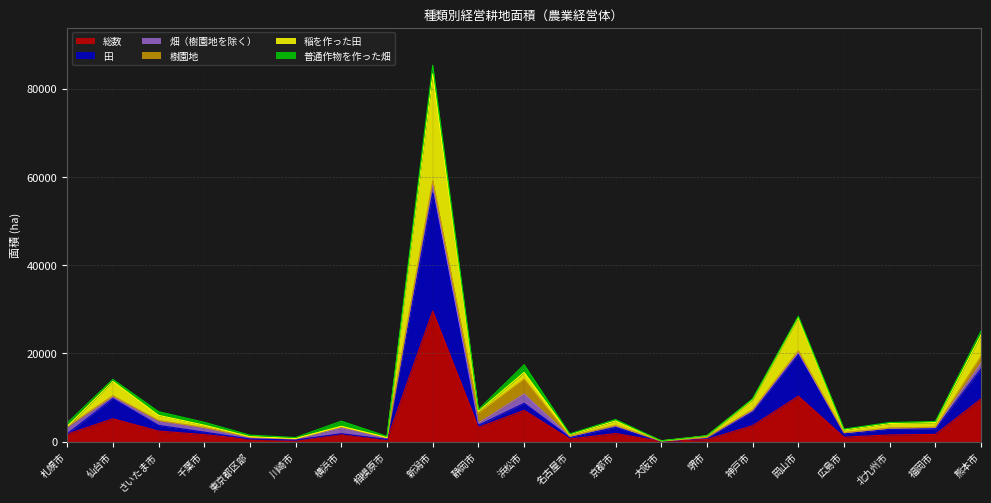

What is the label of the 21st point from the right?

札幌市